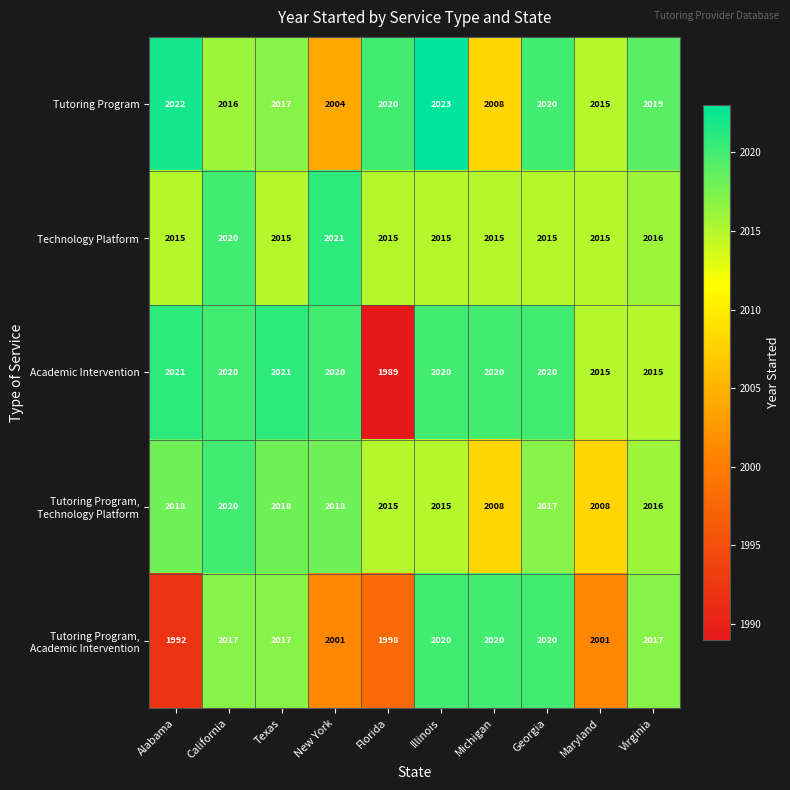

What is the difference between the highest and lowest values at Georgia?

5